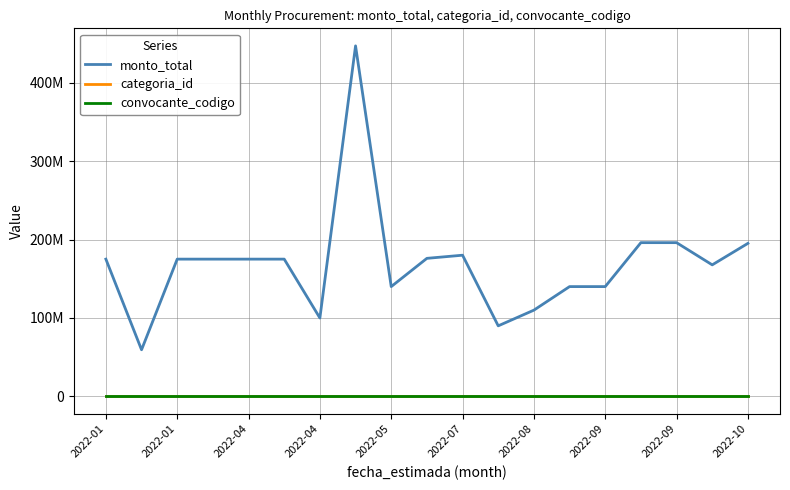

Does the chart have visible grid lines?

Yes